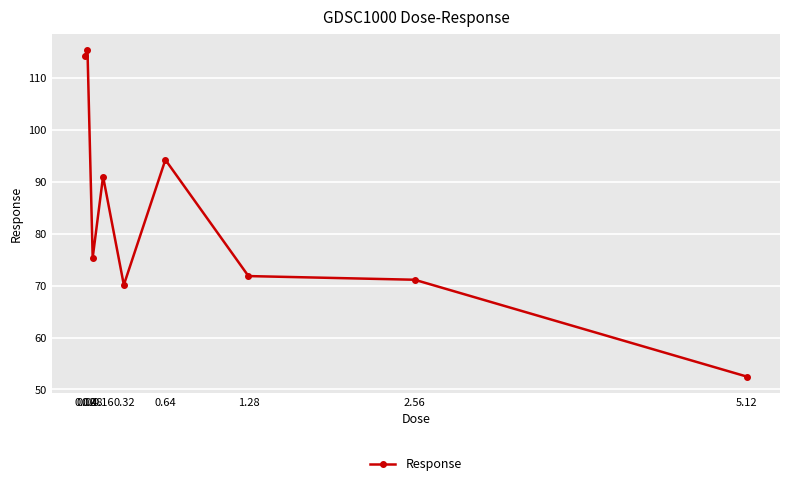

What position from the right is 0.08?

7